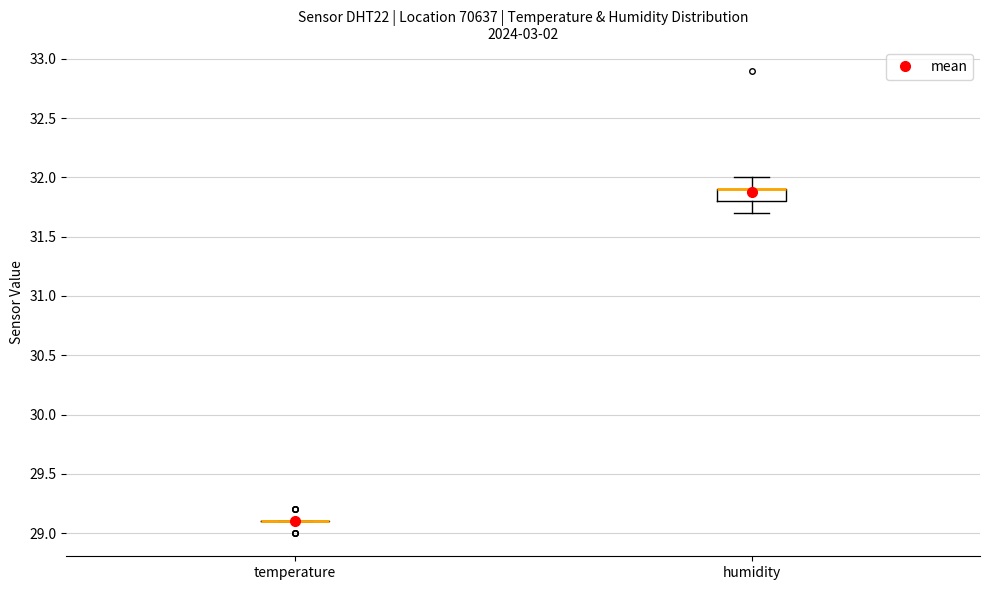

Reading left to right, read every box against the y-axis: the position of its median line, the range the box covers, and the ends of its whiskers. The values are not printed on the chart, so give them approximately, as read against the axis.

temperature: box collapsed to a line at 29.1, whiskers 29.1 to 29.1
humidity: median 31.9 (drawn on the box's upper edge), box 31.8 to 31.9, whiskers 31.7 to 32.0